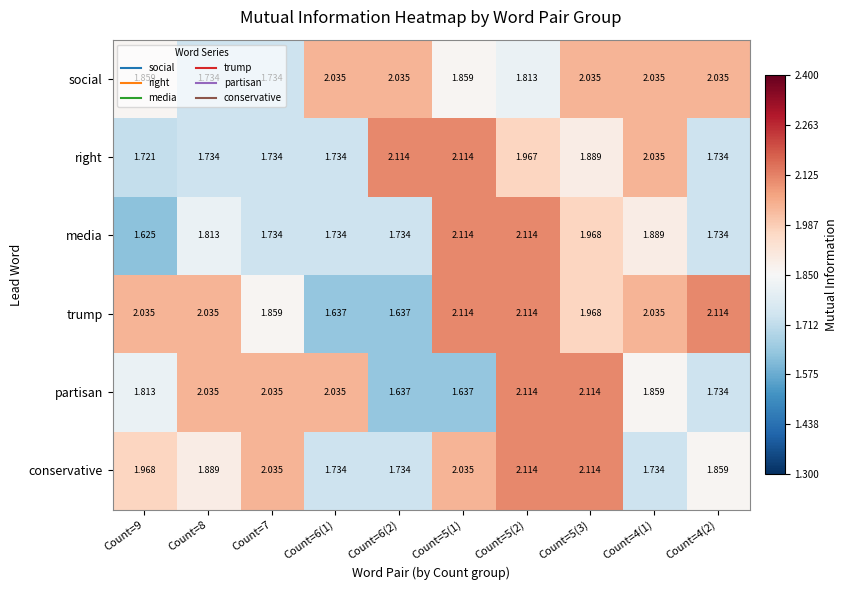

Which series has the widest spread of values?

media